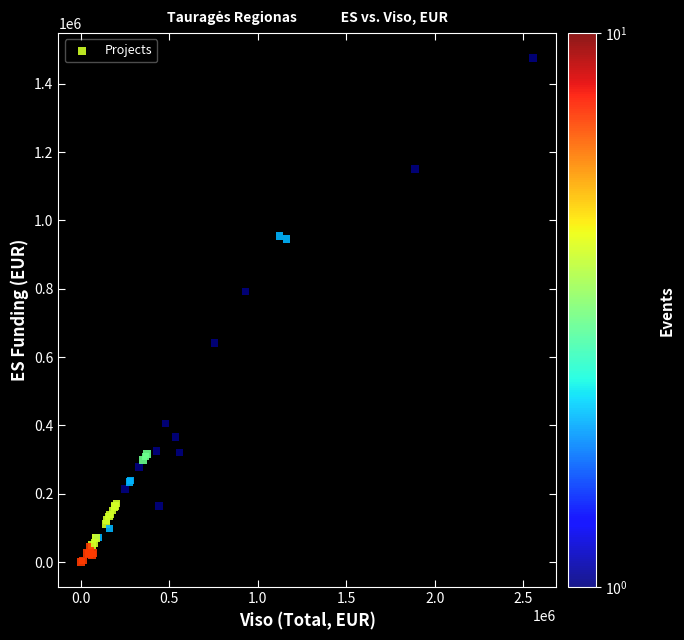

What Y value in the scatter plot is closest to 737161?

791544.6